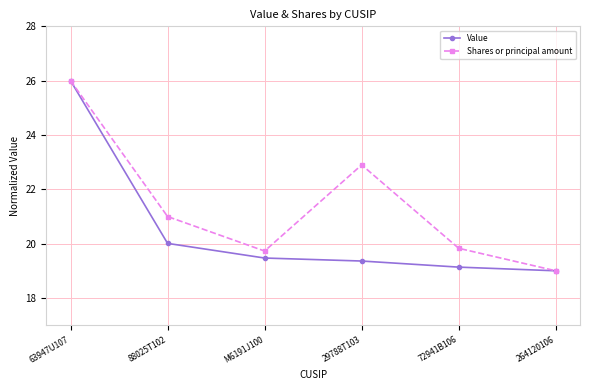

How many series are shown in this chart?

2